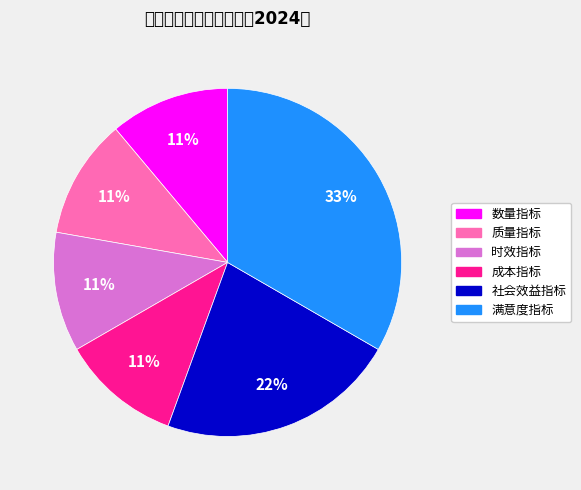

Is it true that 质量指标 is 1% of the pie?

False